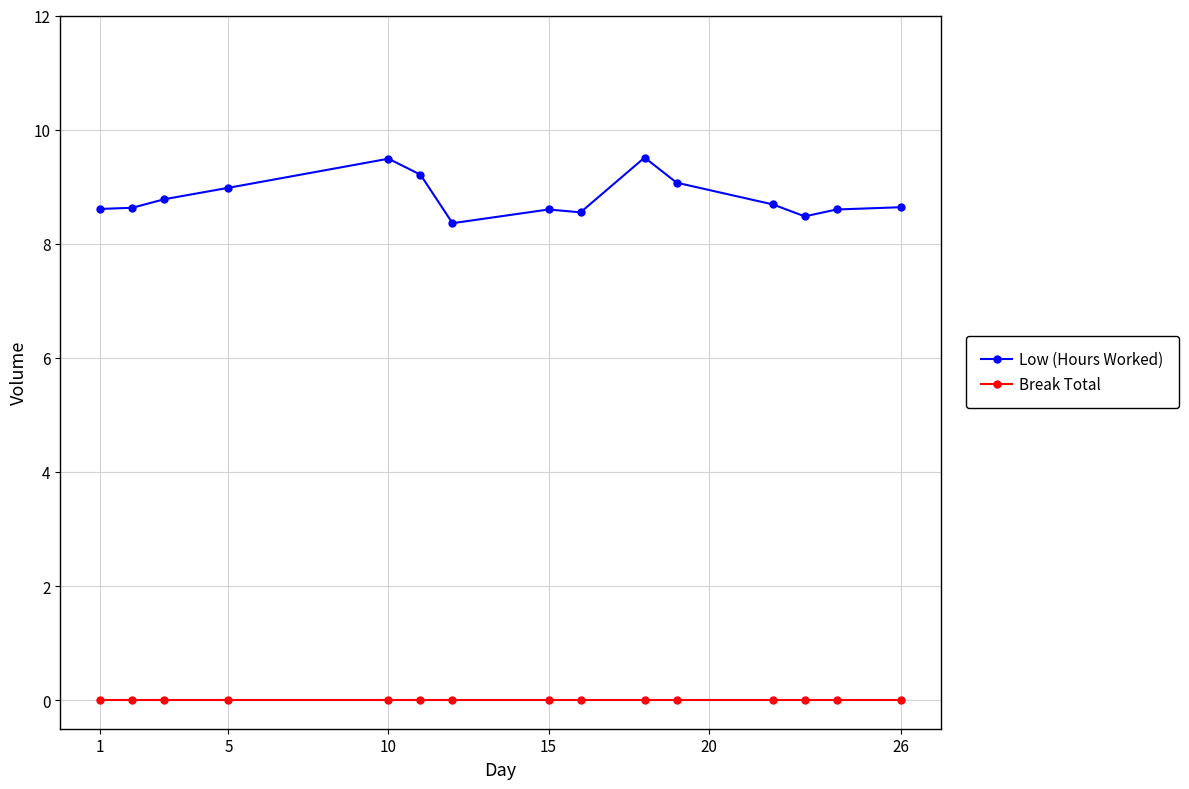

What is the highest value of the Low (Hours Worked) series?

9.5